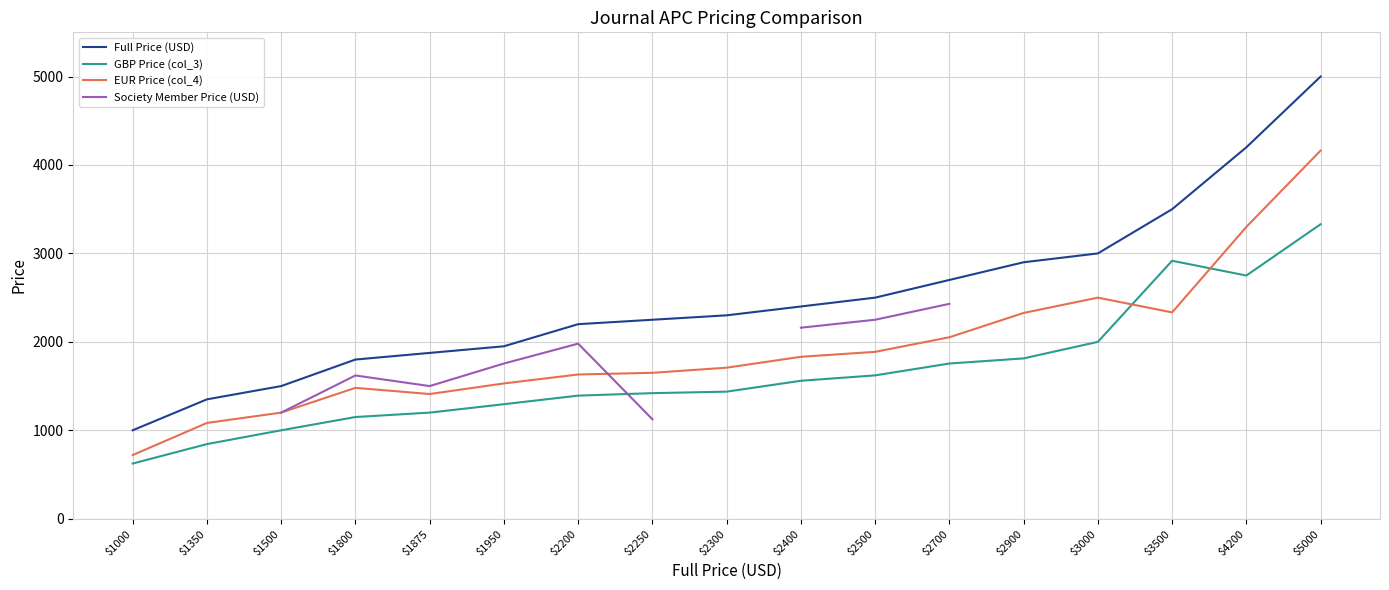

Rank the categories by EUR Price (col_4) value from highest to lowest.

$5000, $4200, $3000, $3500, $2900, $2700, $2500, $2400, $2300, $2250, $2200, $1950, $1800, $1875, $1500, $1350, $1000